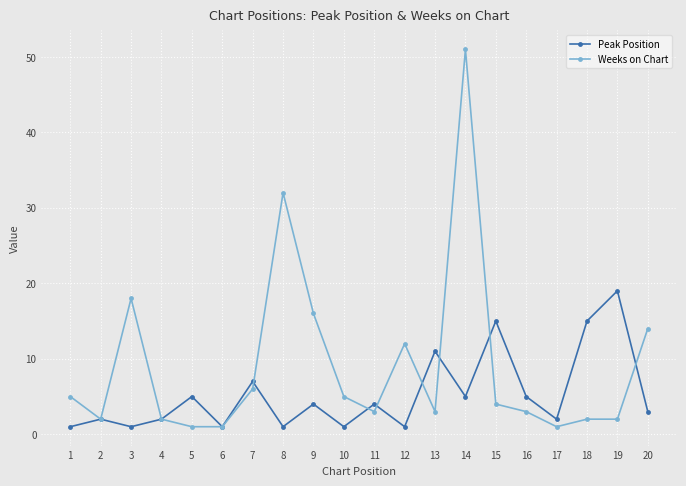

Is it true that Weeks on Chart equals 2 at 4?

True